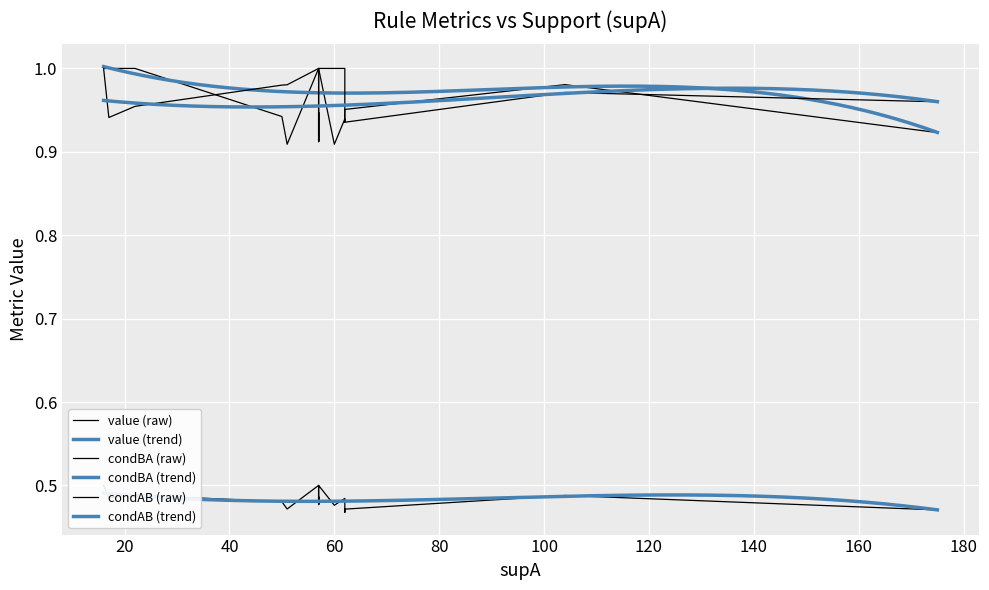

True or false: condAB and condBA intersect in this chart.

True